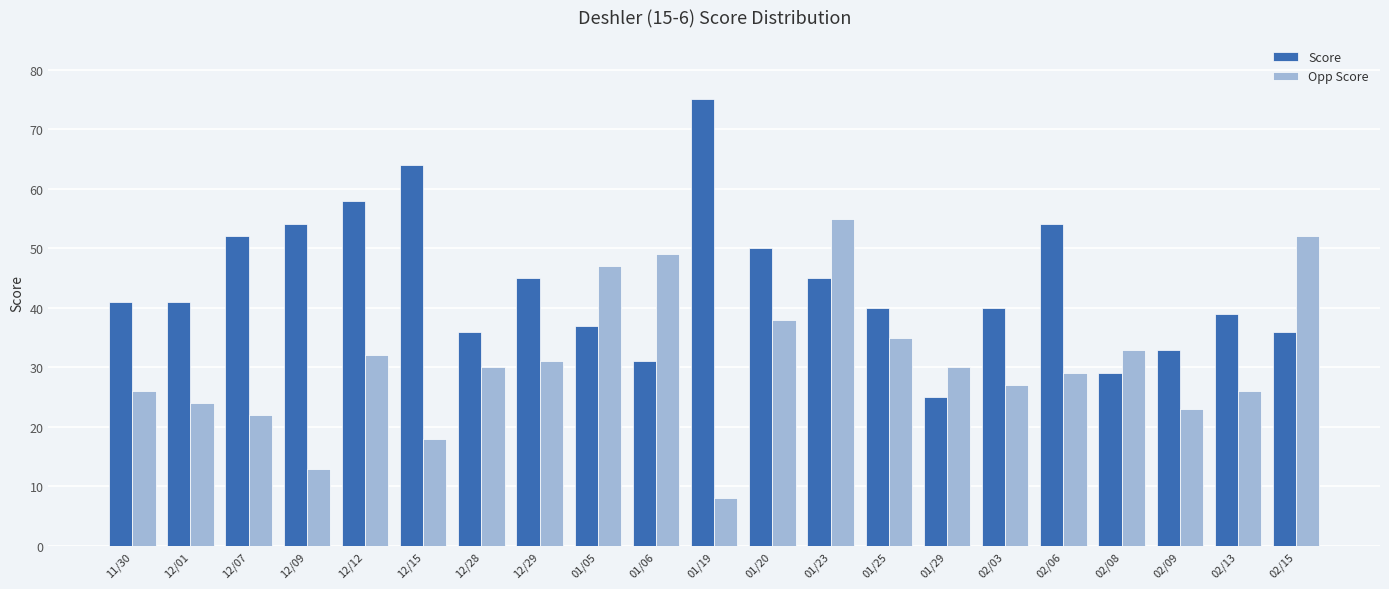

What is the difference between the maximum and minimum values in the Opp Score series?

47